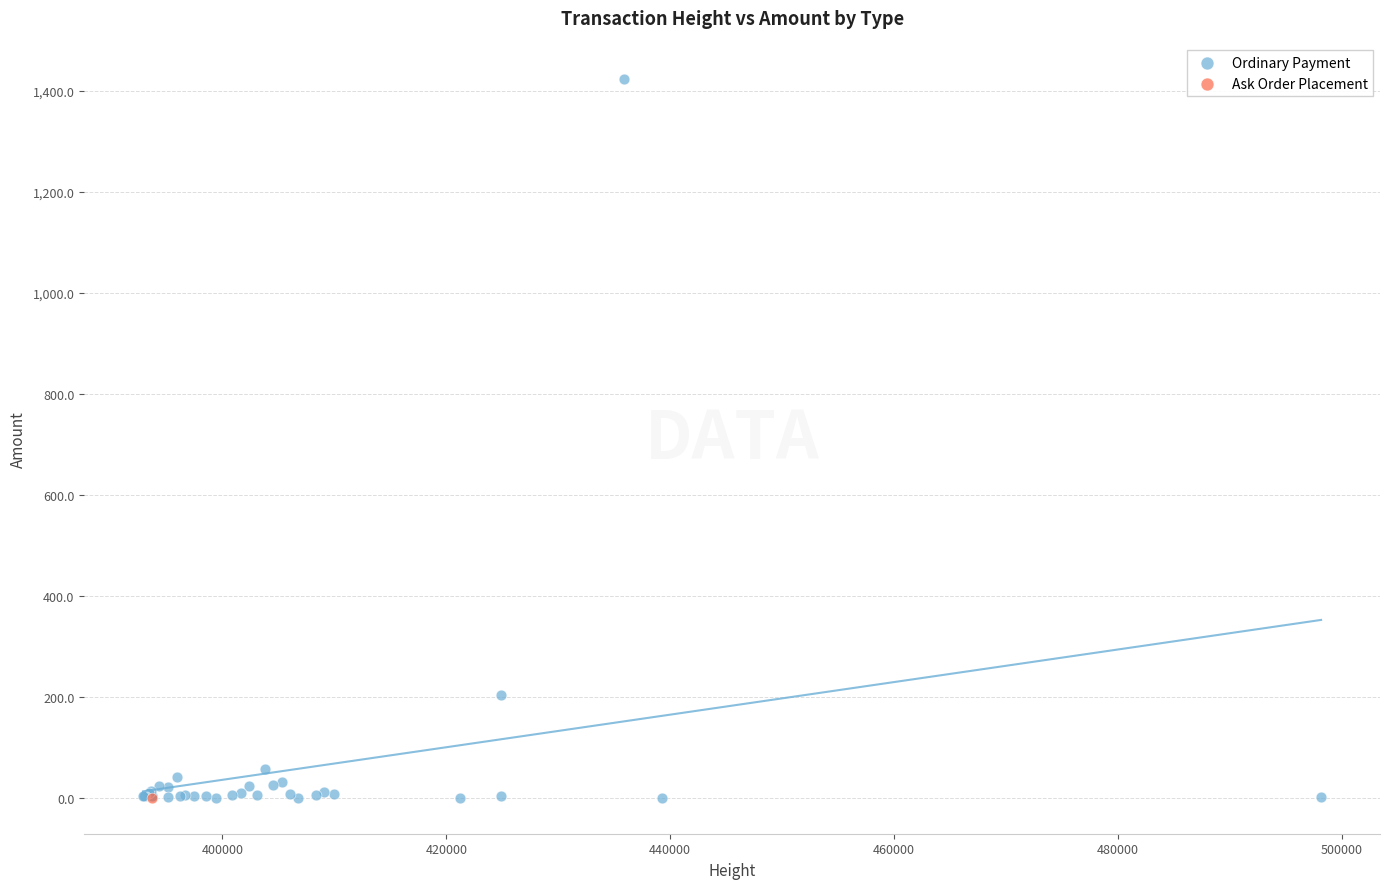

What are all the series names shown in the legend?

Ordinary Payment, Ask Order Placement